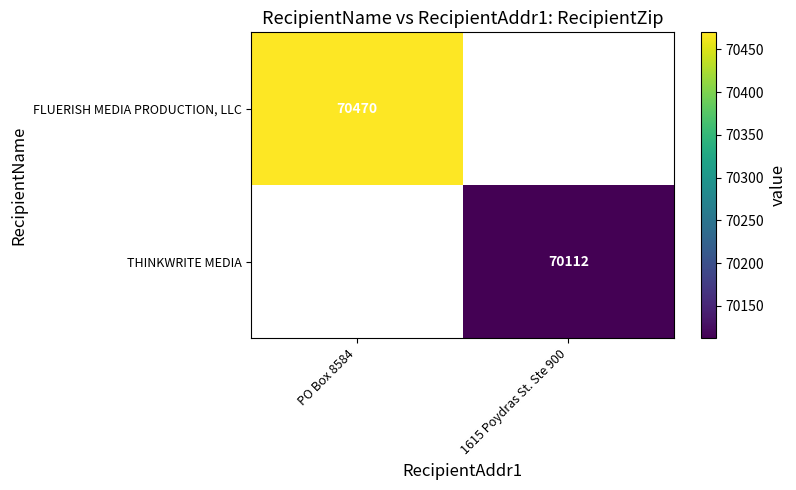

The THINKWRITE MEDIA series shows 19924 at 1615 Poydras St. Ste 900. True or false?

False